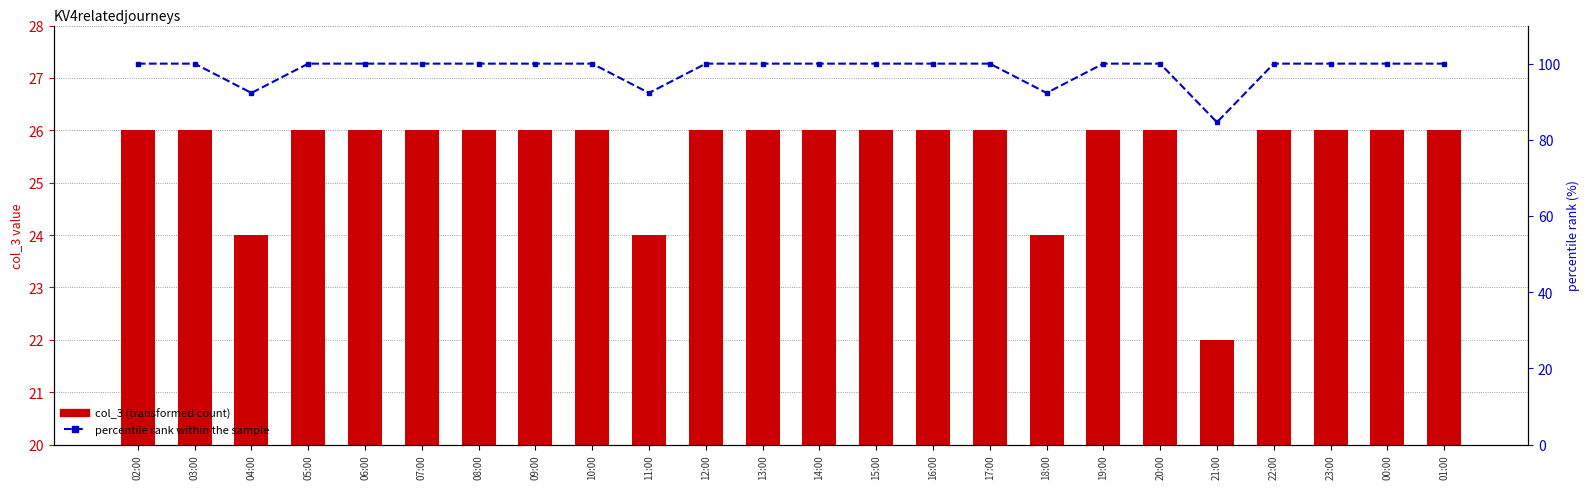

Which series has the largest range (max minus min)?

percentile rank within the sample